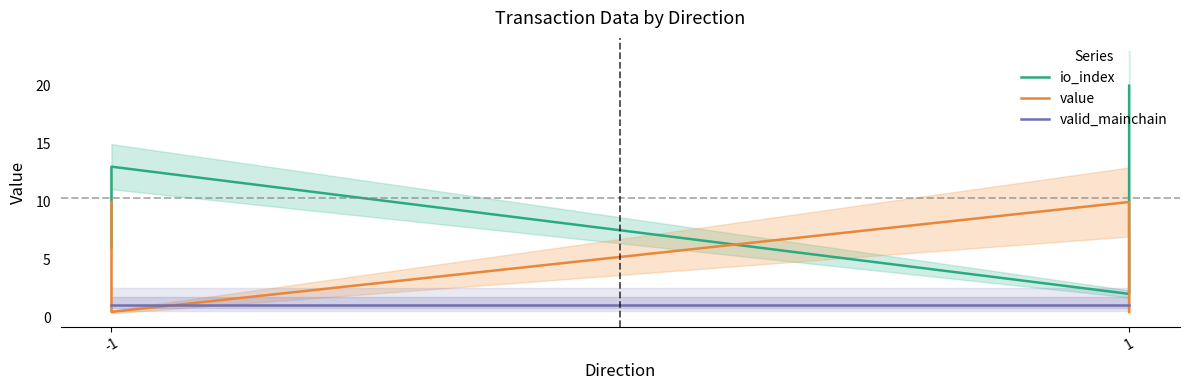

True or false: valid_mainchain and io_index intersect in this chart.

False